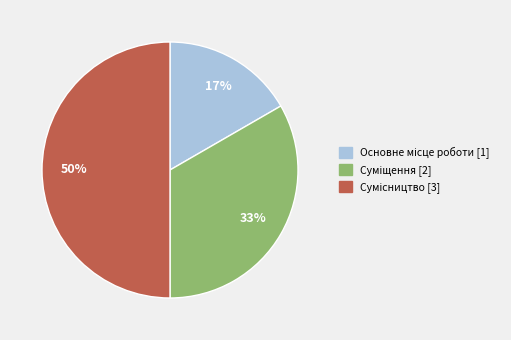

To the nearest percent, what is the difference between the largest and smallest slice percentages?

33%